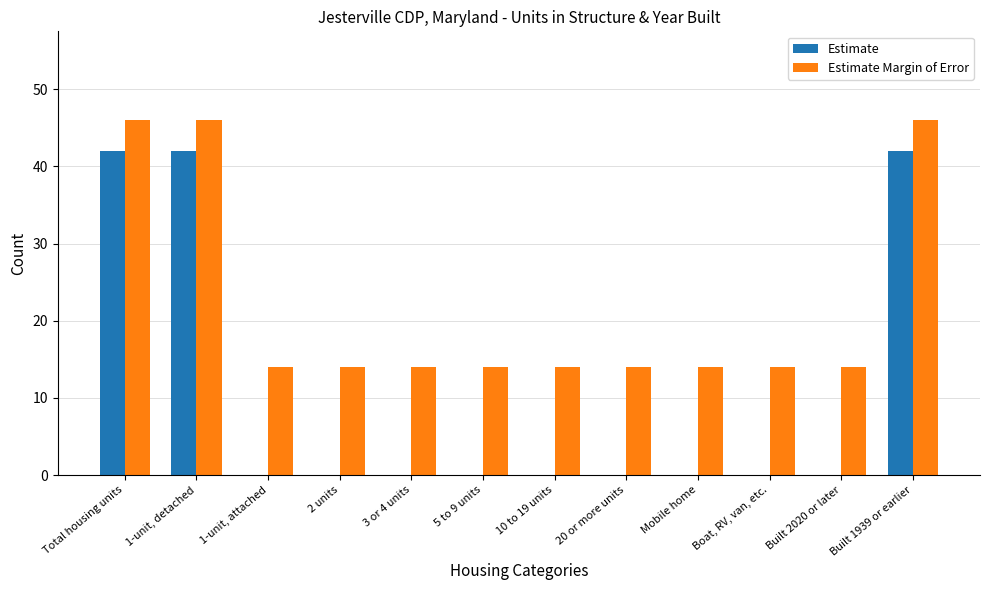

Which series changed the most between 1-unit, detached and Mobile home?

Estimate